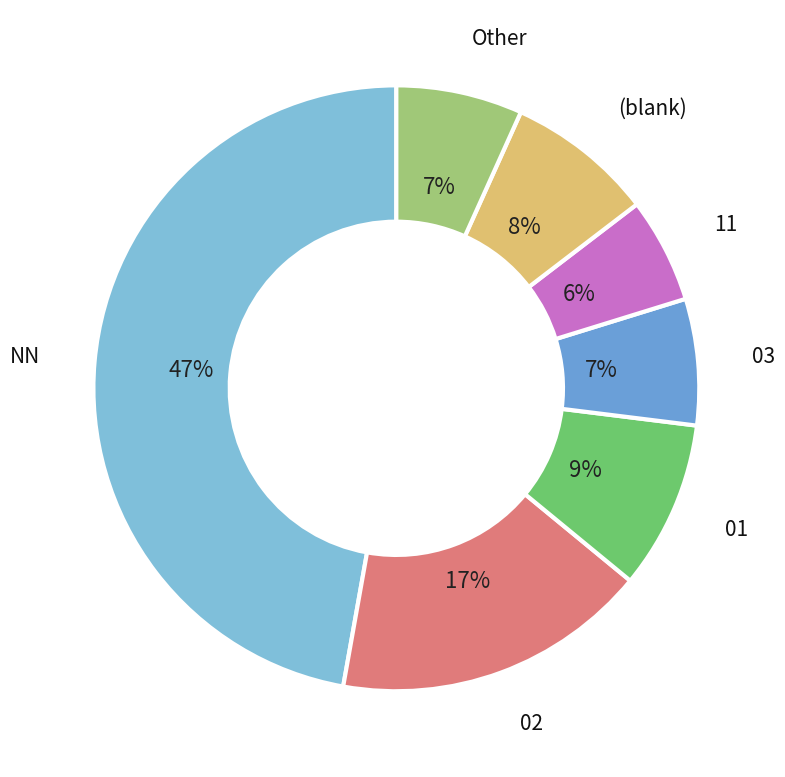

Count the number of slices in the pie.

7